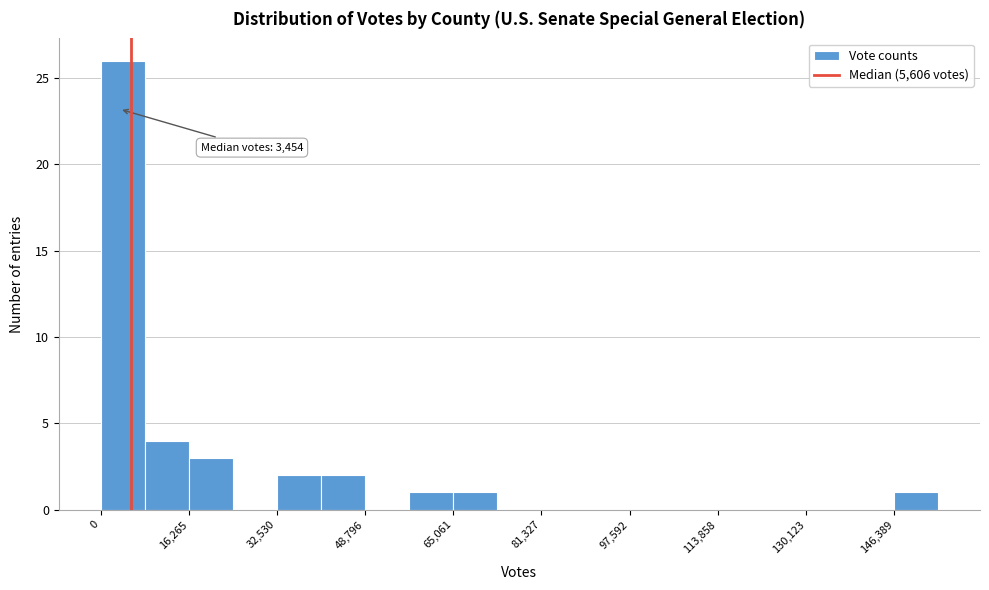

Which range on the x-axis has the tallest bar?

0 to 8000